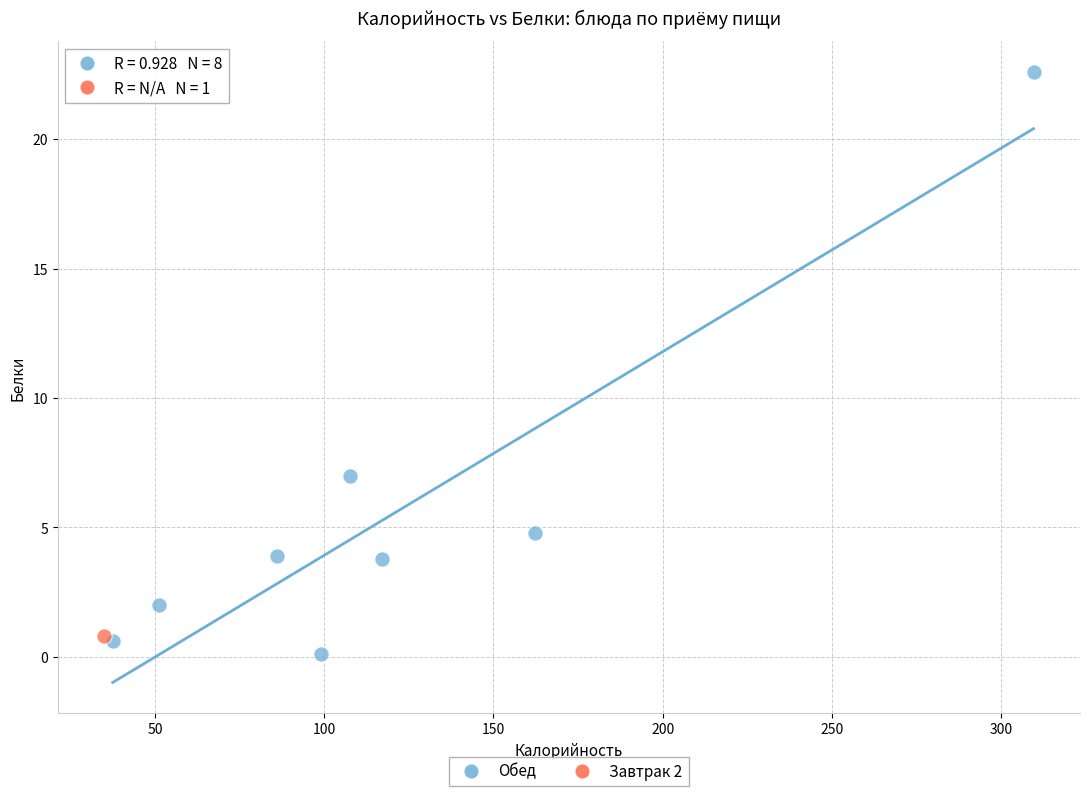

What are all the series names shown in the legend?

Обед, Завтрак 2